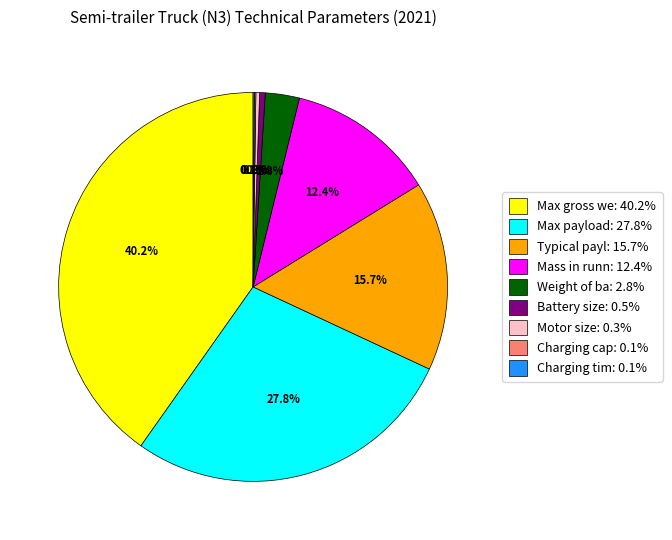

What portion of the pie excludes Battery size: 0.5%?

99.5%